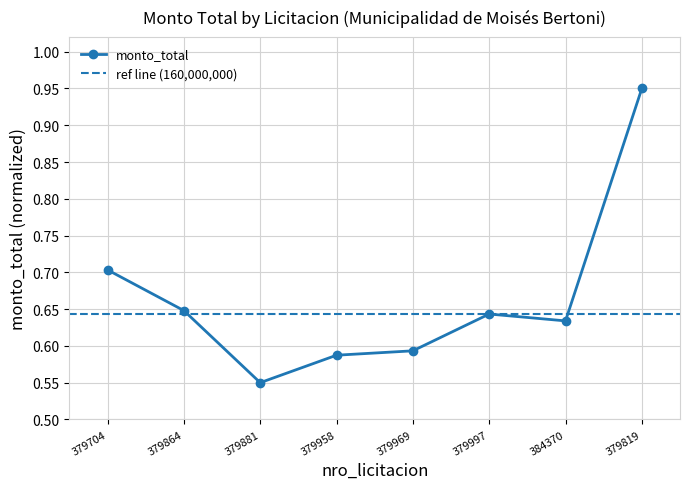

Count the monto_total values in the range 0 to 1.

8